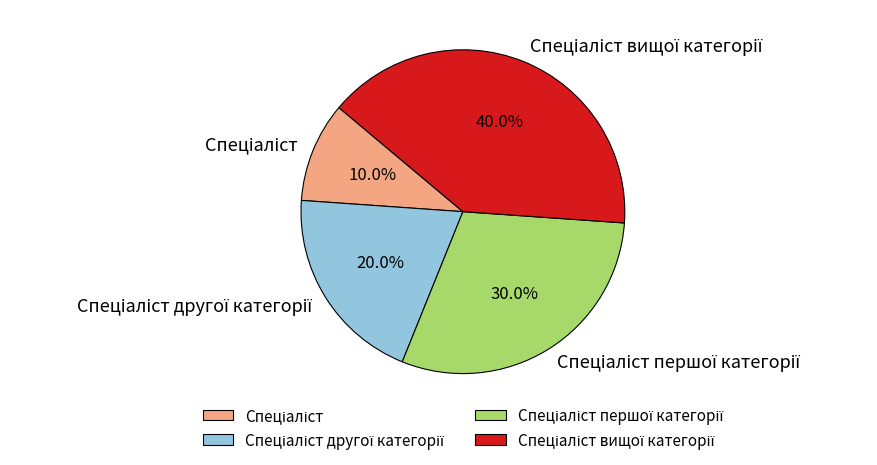

Does any single category account for the majority?

No